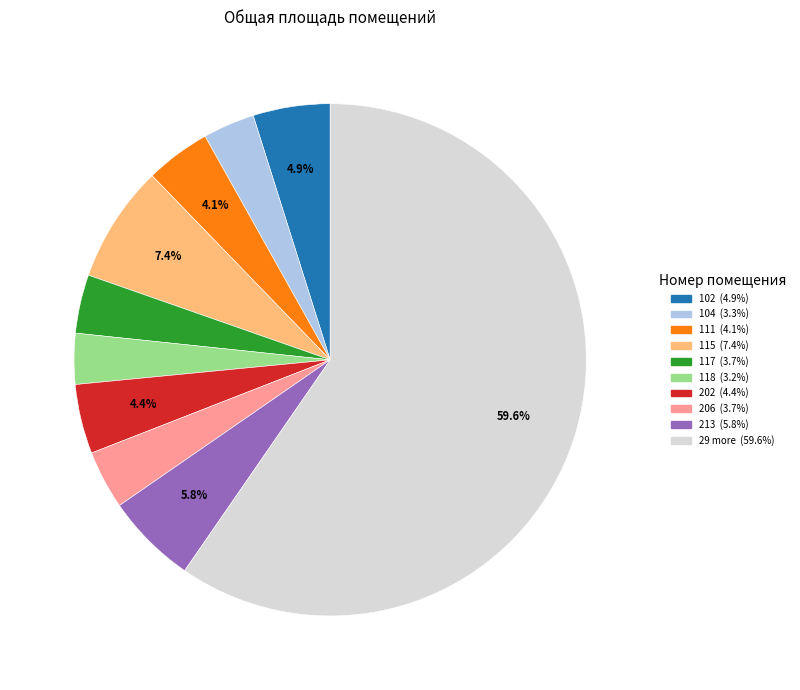

Does any single category account for the majority?

Yes